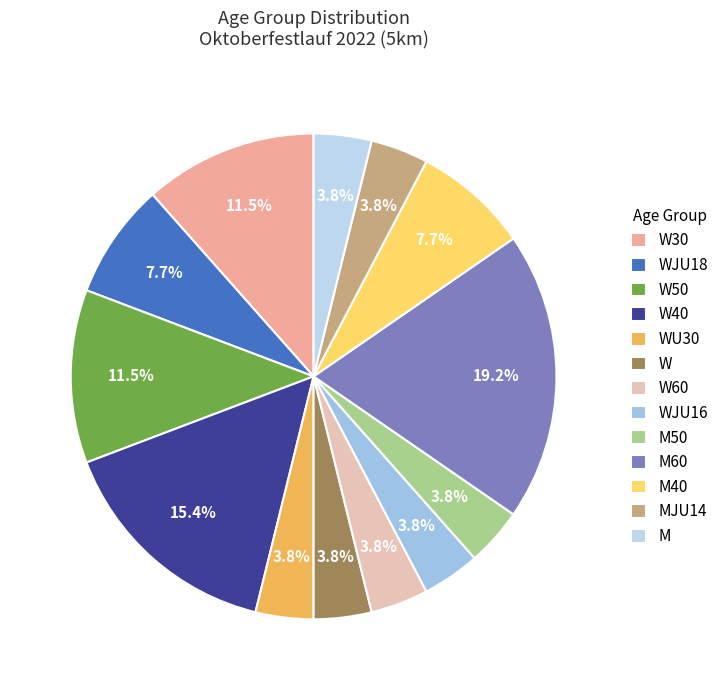

Is it true that M60 is 19% of the pie?

True